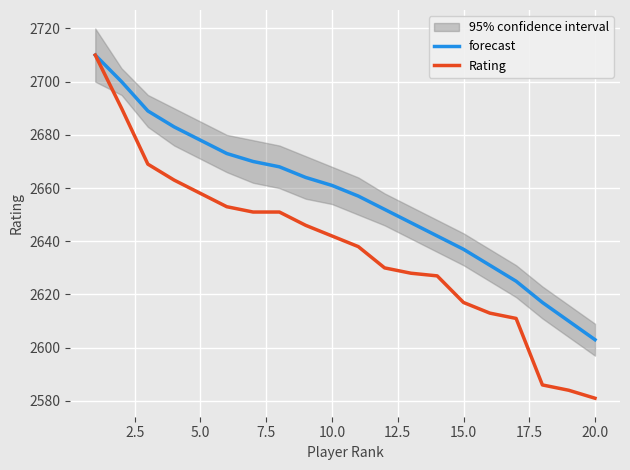

The Rating series shows 3694 at 0.0. True or false?

False